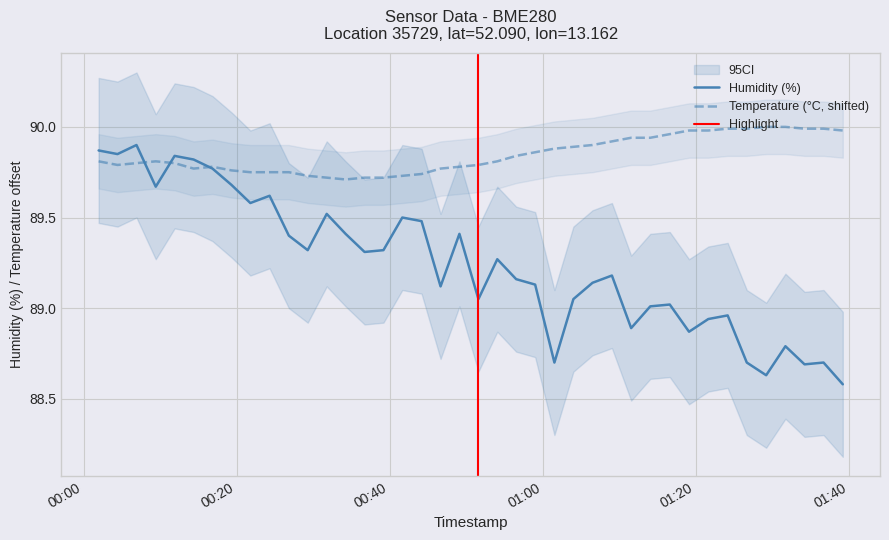

What is the difference between the maximum and minimum values in the temperature series?

0.3